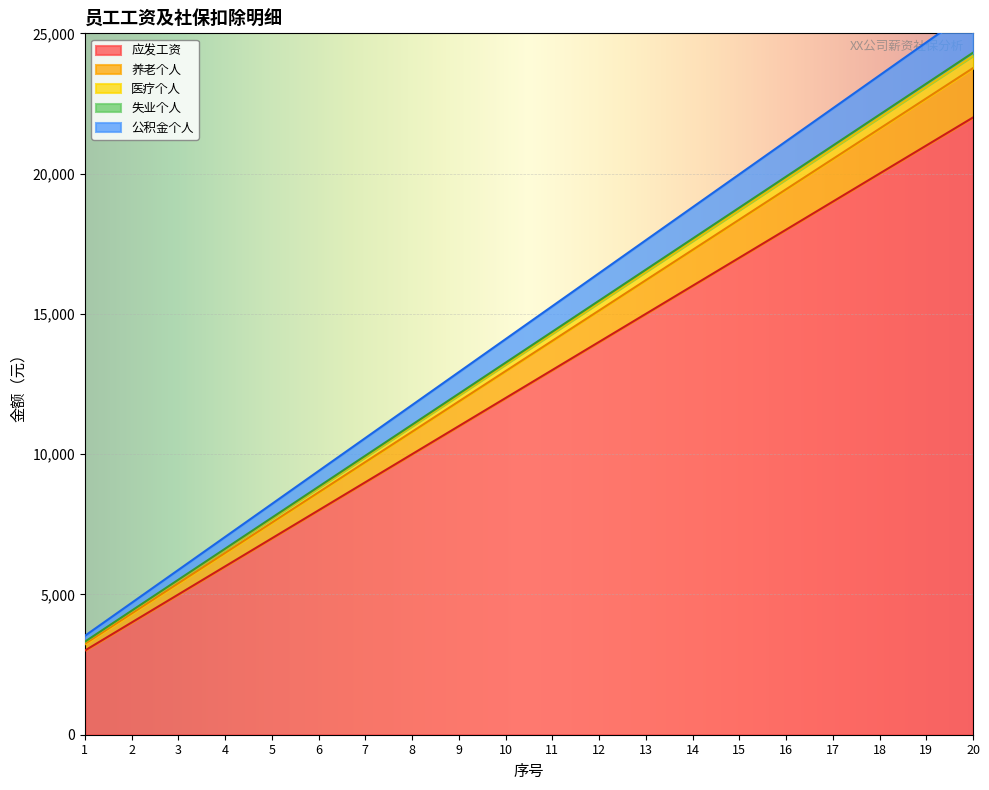

What is the average value of the 应发工资 series?

12500